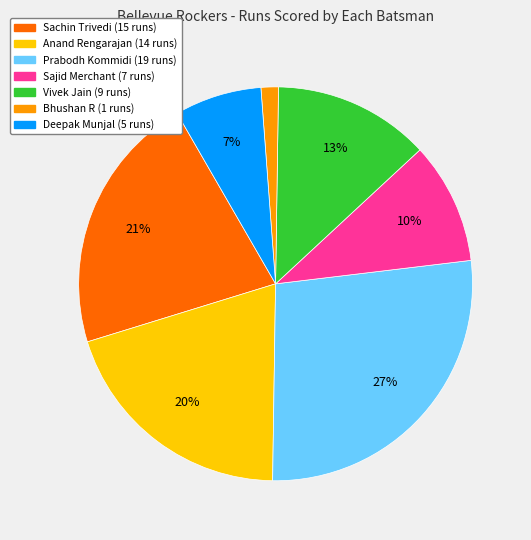

To the nearest percent, what is the average slice percentage?

14%